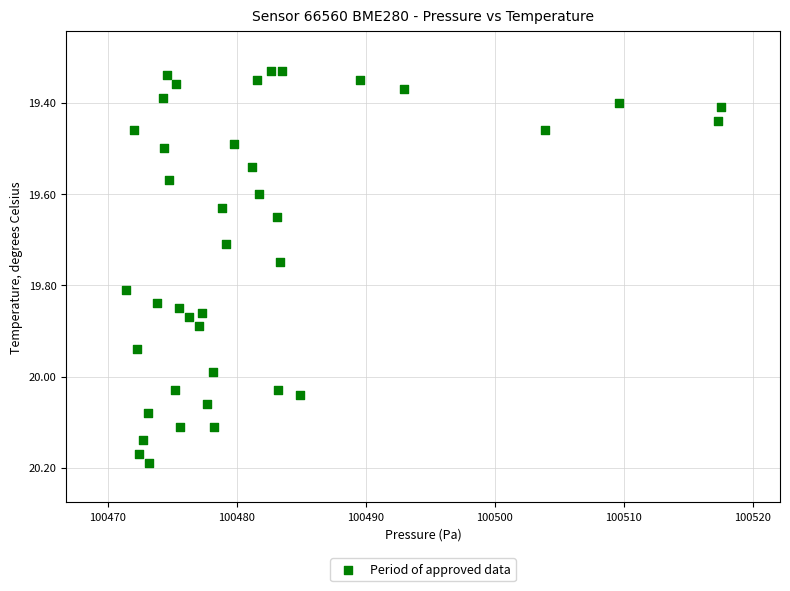

What is the range of Y values (max minus min)?

0.9